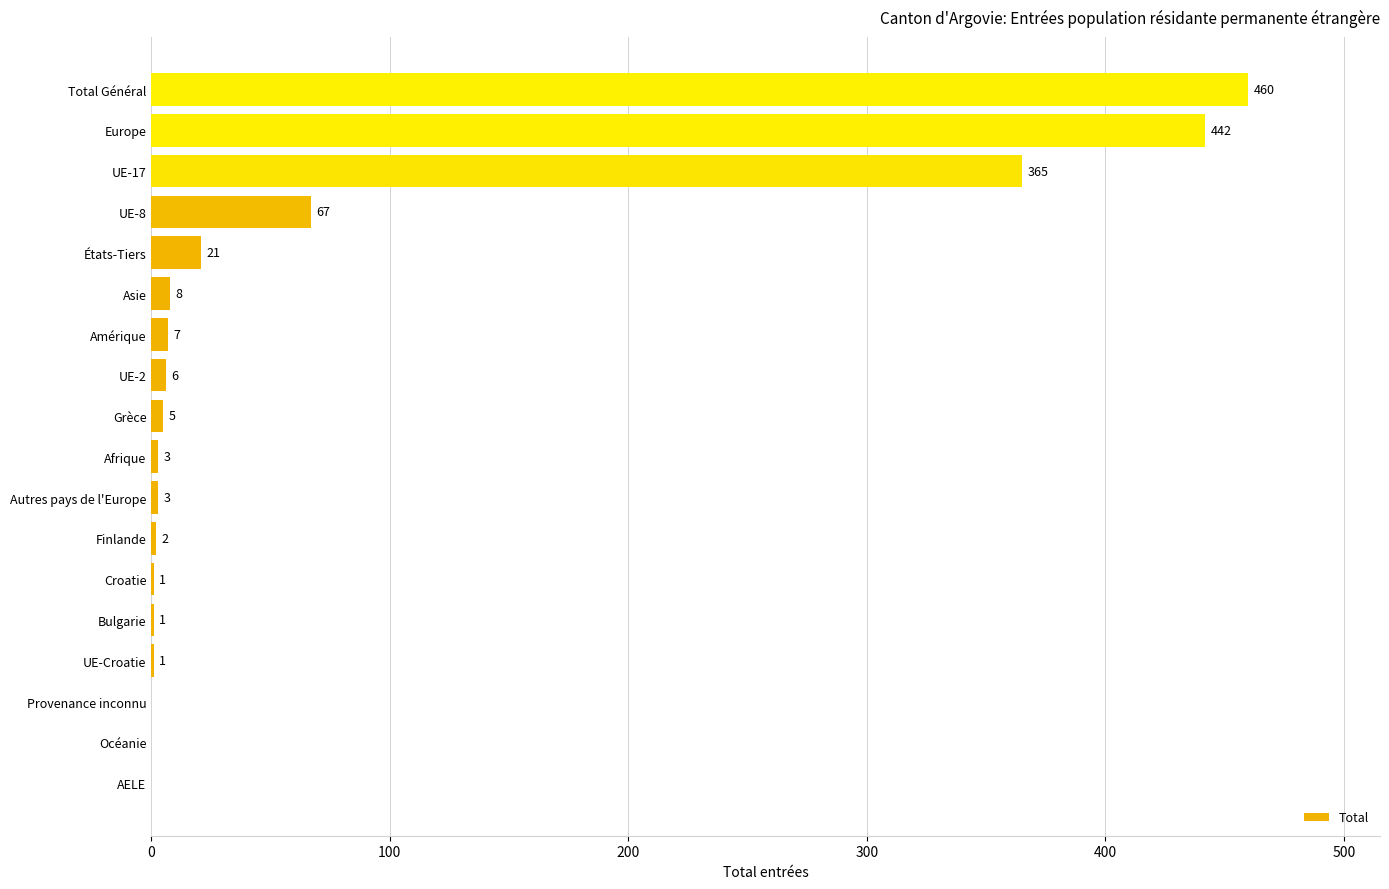

Are the bars grouped side by side (vs. stacked)?

No